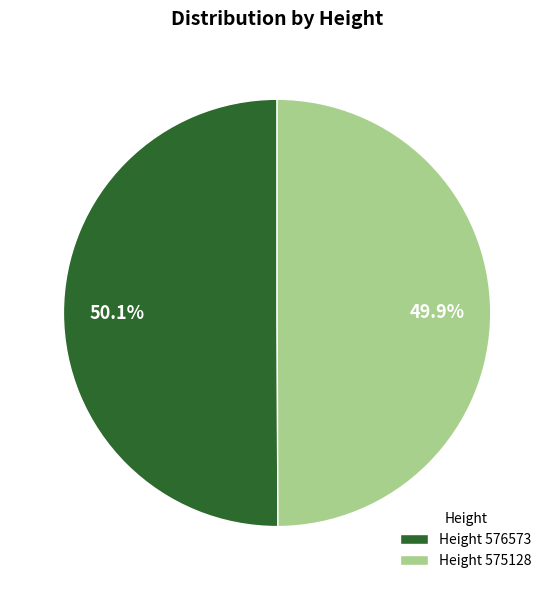

Approximately how many times larger is the value at Height 576573 compared to Height 575128?

1.0